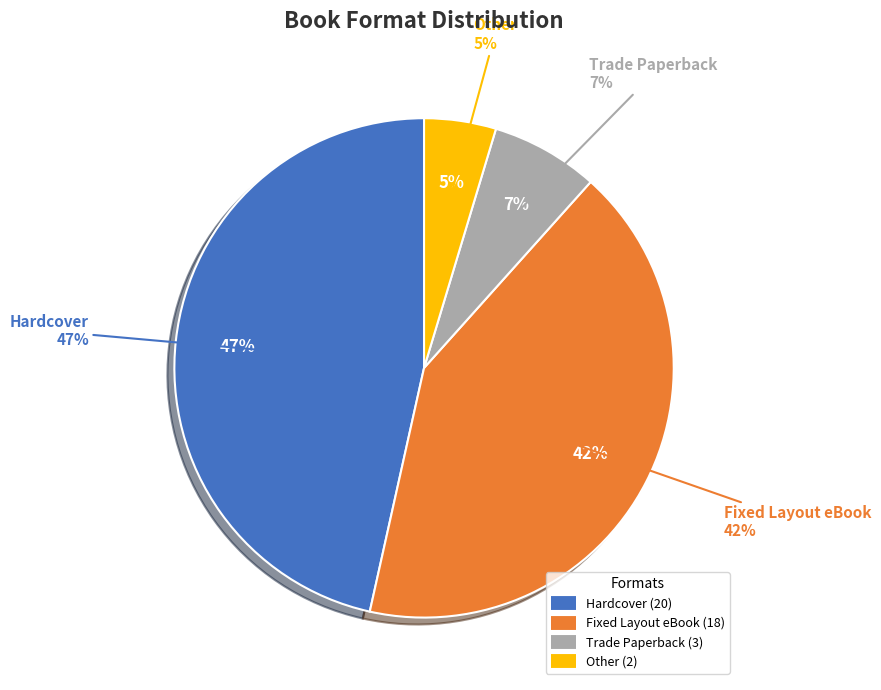

Count the number of slices in the pie.

4